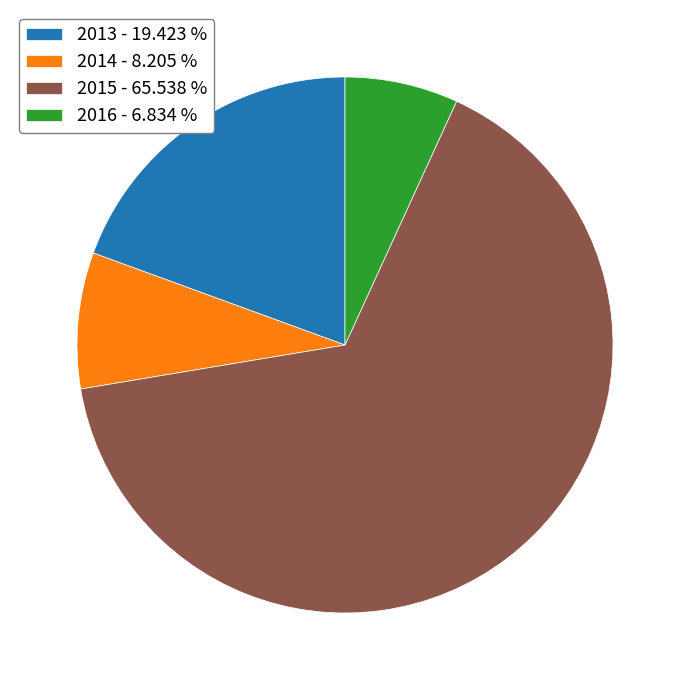

Which slice is the smallest?

2016 - 6.834 %